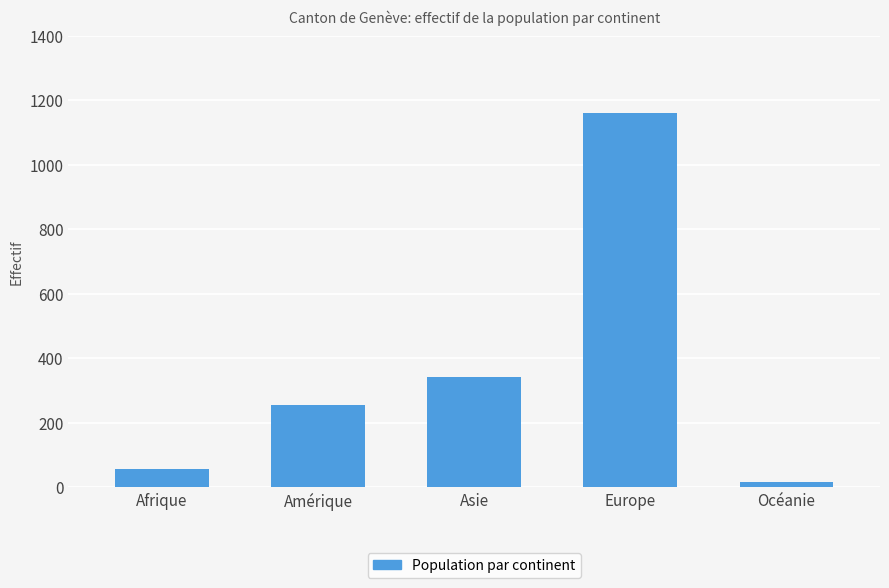

The value at Asie is 532. True or false?

False